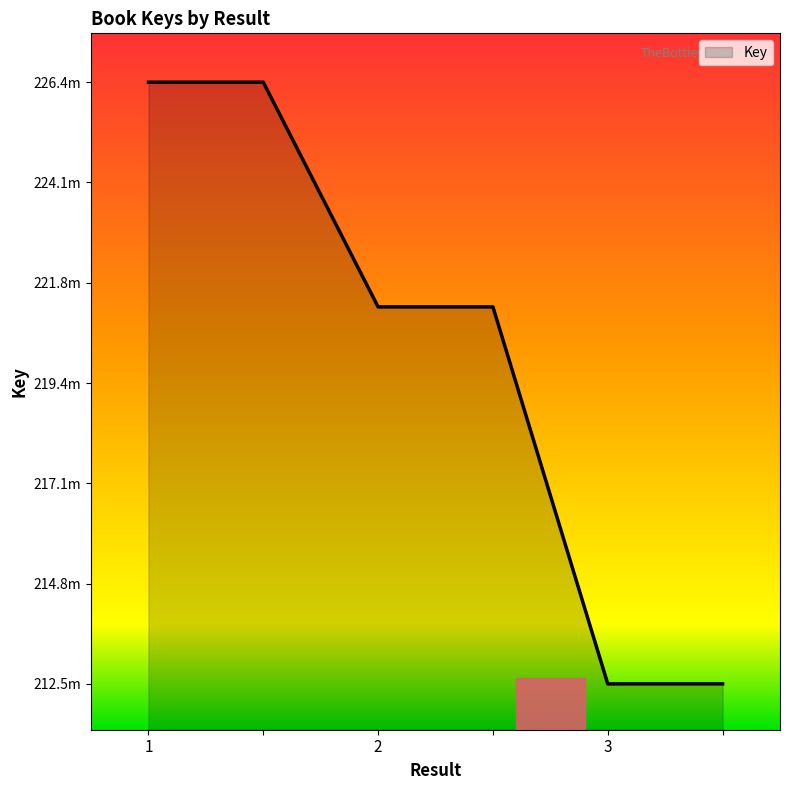

Which category has the lowest value across all series?

3